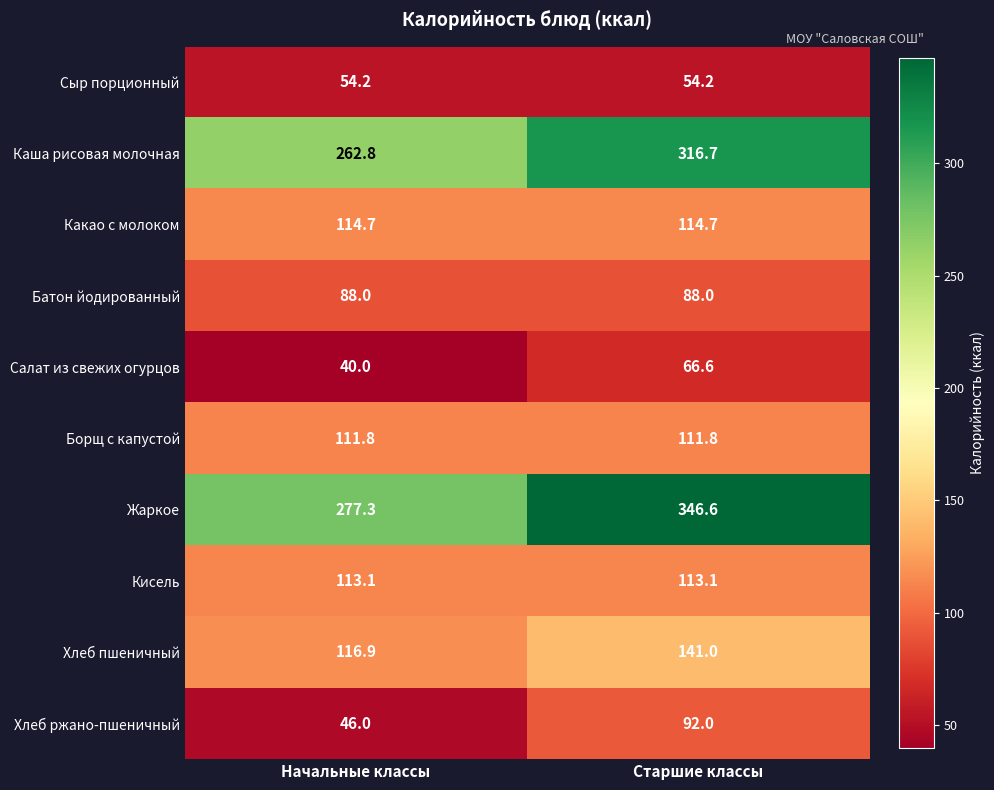

At Старшие классы, list the series in order from smallest to largest.

Сыр порционный, Салат из свежих огурцов, Батон йодированный, Хлеб ржано-пшеничный, Борщ с капустой, Кисель, Какао с молоком, Хлеб пшеничный, Каша рисовая молочная, Жаркое